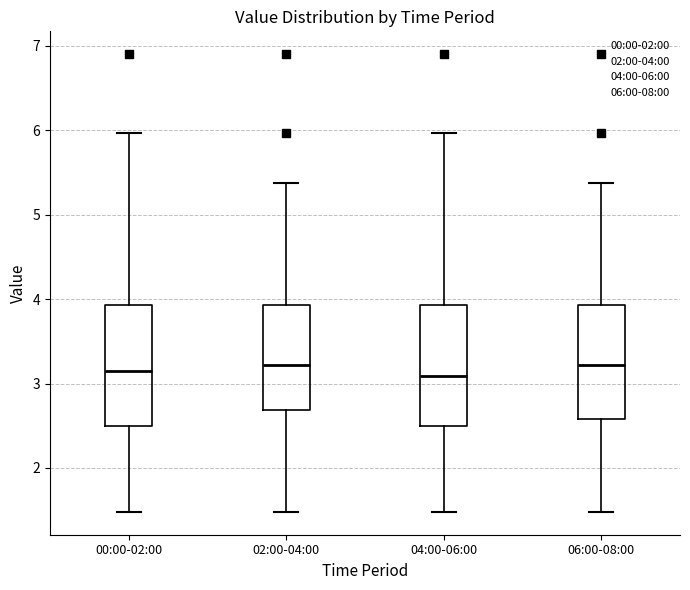

Where does the lower whisker of the box for 06:00-08:00 end on the y-axis? The values are not printed on the chart, so give them approximately, as read against the axis.

1.5